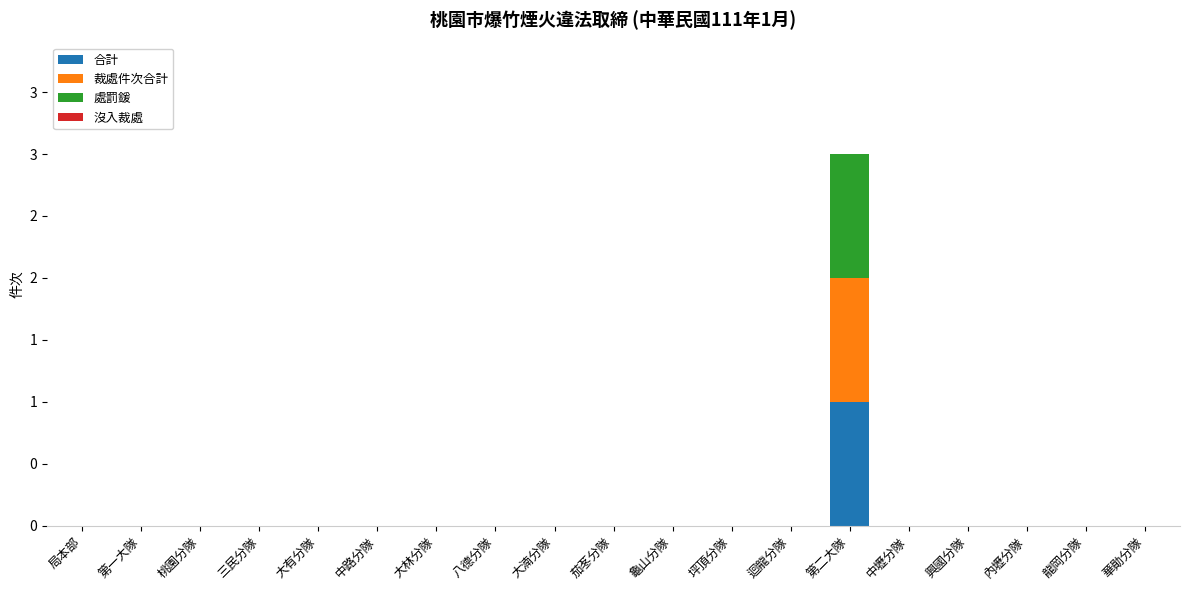

The value of 合計 at 中路分隊 is 0. True or false?

True